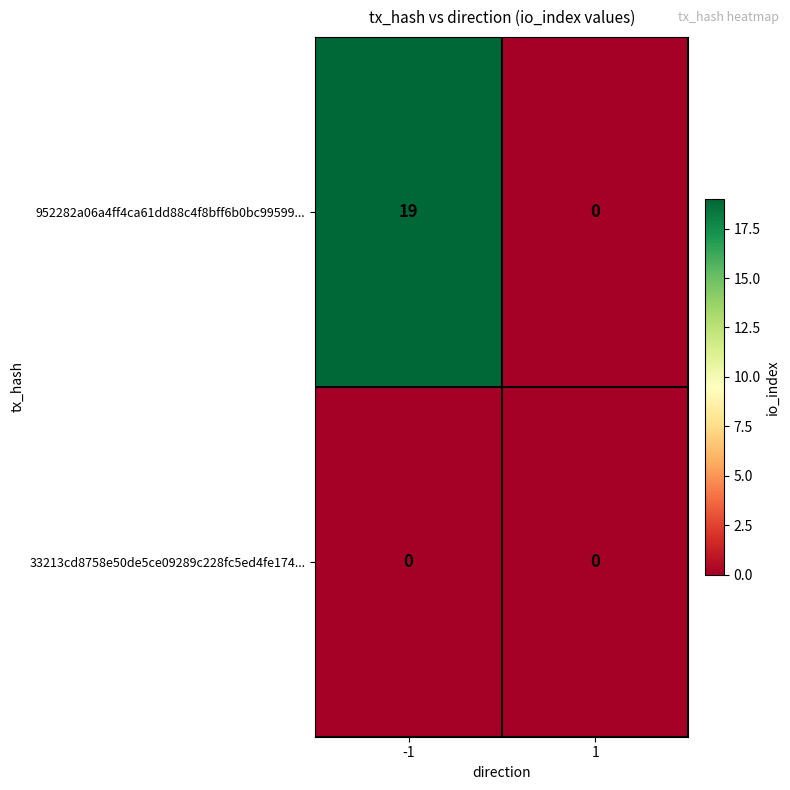

Which series has the largest range (max minus min)?

952282a06a4ff4ca61dd88c4f8bff6b0bc99599...